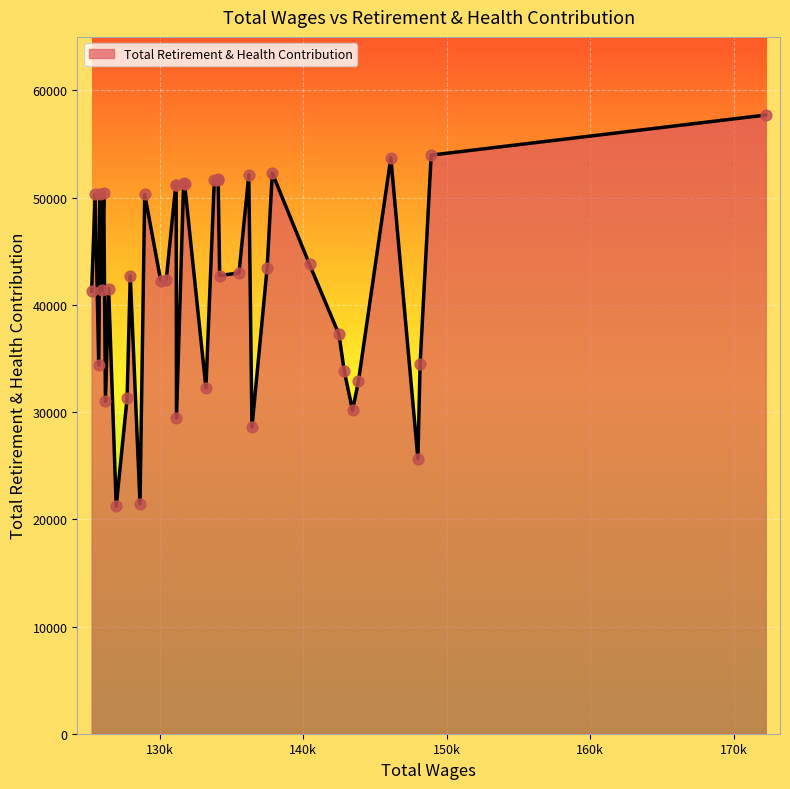

What is the difference between the maximum and minimum values?

36497